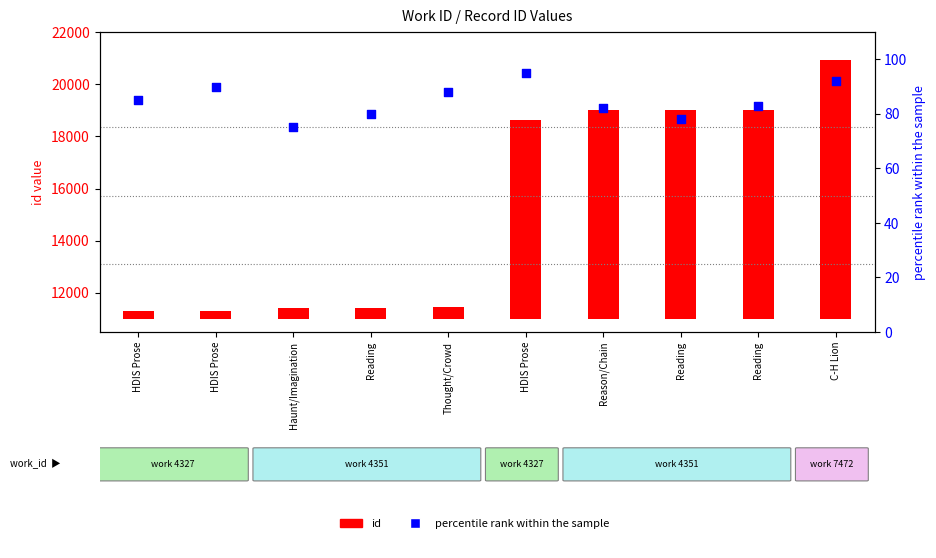

What are all the series names shown in the legend?

id, percentile rank